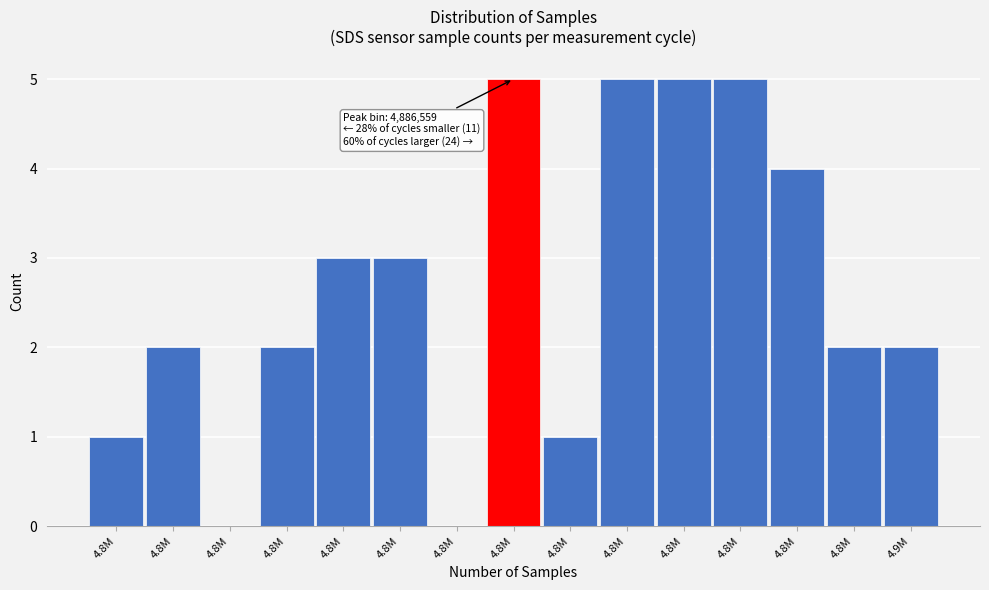

How many categories are shown in the chart?

15